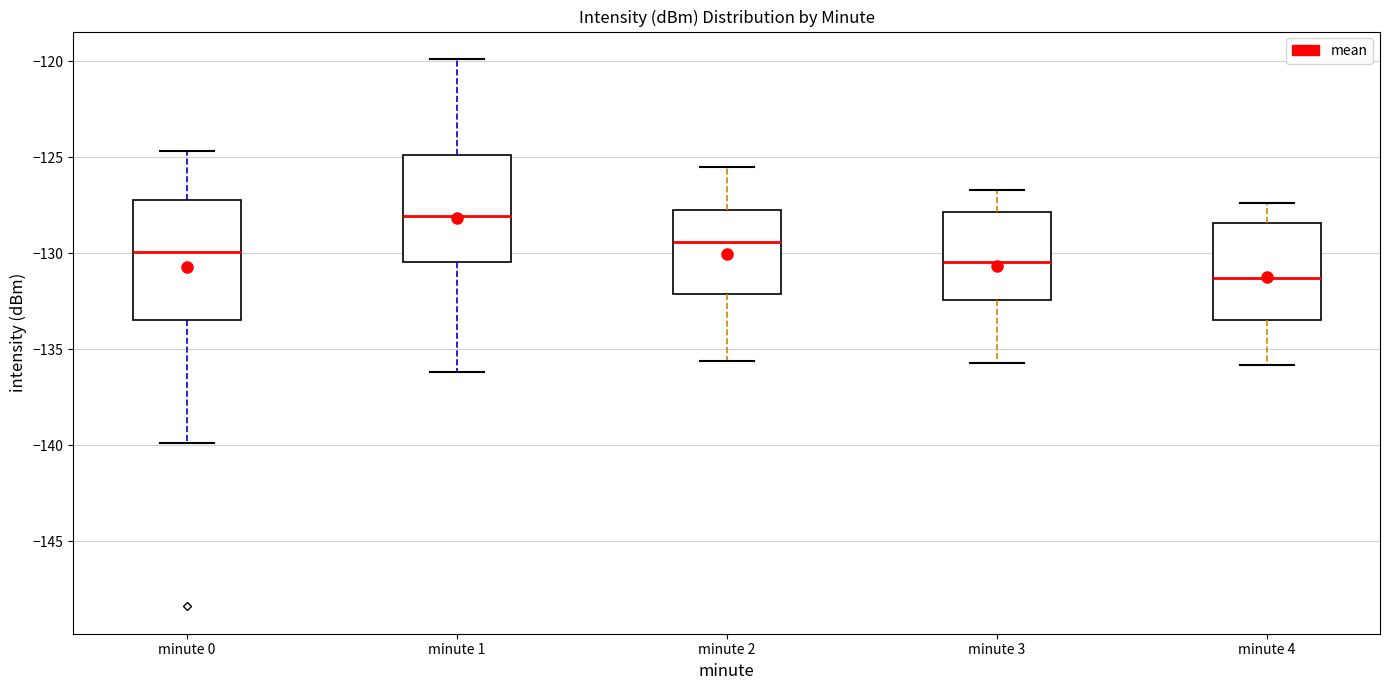

Reading left to right, read every box against the y-axis: the position of its median line, the range the box covers, and the ends of its whiskers. The values are not printed on the chart, so give them approximately, as read against the axis.

minute 0: median -130.0, box -133.5 to -127.0, whiskers -140.0 to -124.5
minute 1: median -128.0, box -130.5 to -125.0, whiskers -136.0 to -120.0
minute 2: median -129.5, box -132.0 to -127.5, whiskers -135.5 to -125.5
minute 3: median -130.5, box -132.5 to -128.0, whiskers -135.5 to -126.5
minute 4: median -131.5, box -133.5 to -128.5, whiskers -136.0 to -127.5